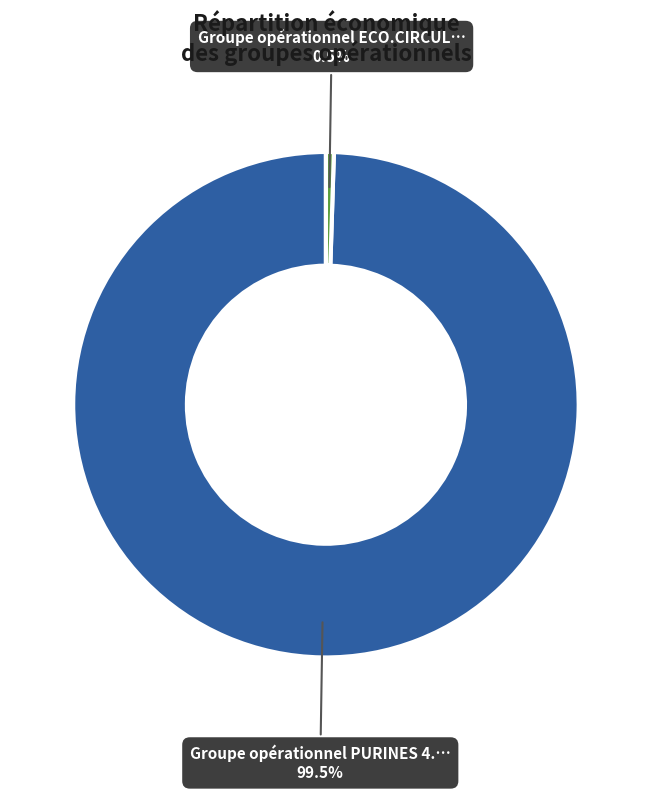

Is there any slice that represents more than half of the pie?

Yes